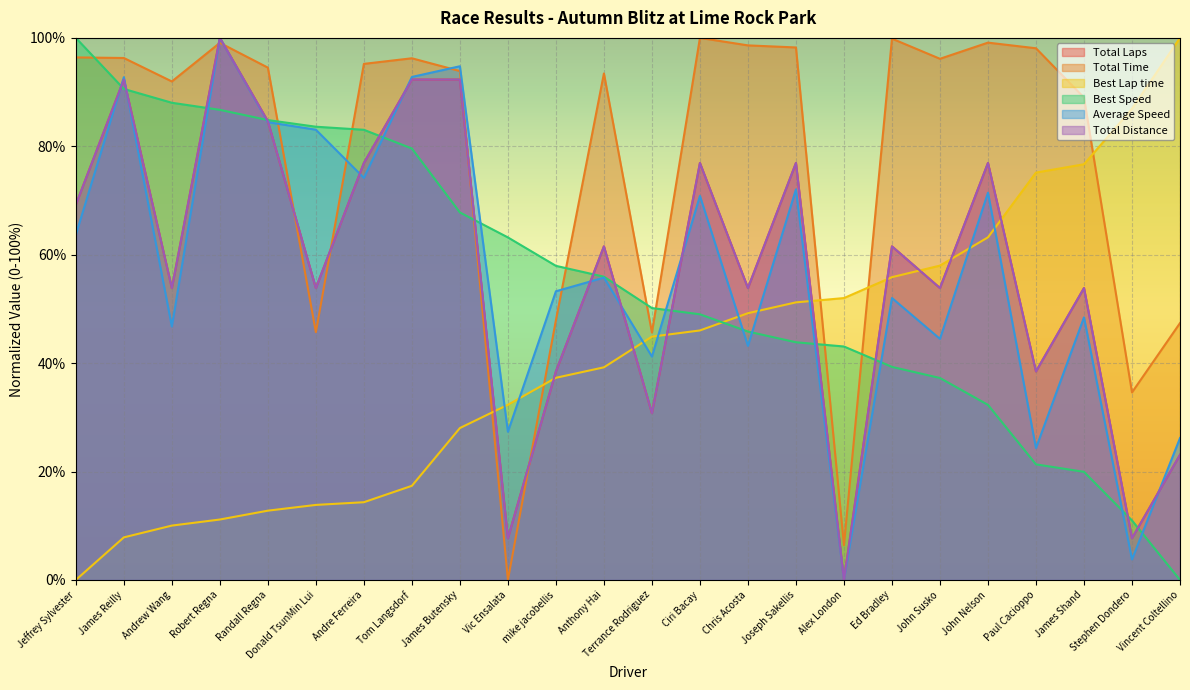

At which label does Total Laps reach its minimum?

Alex London